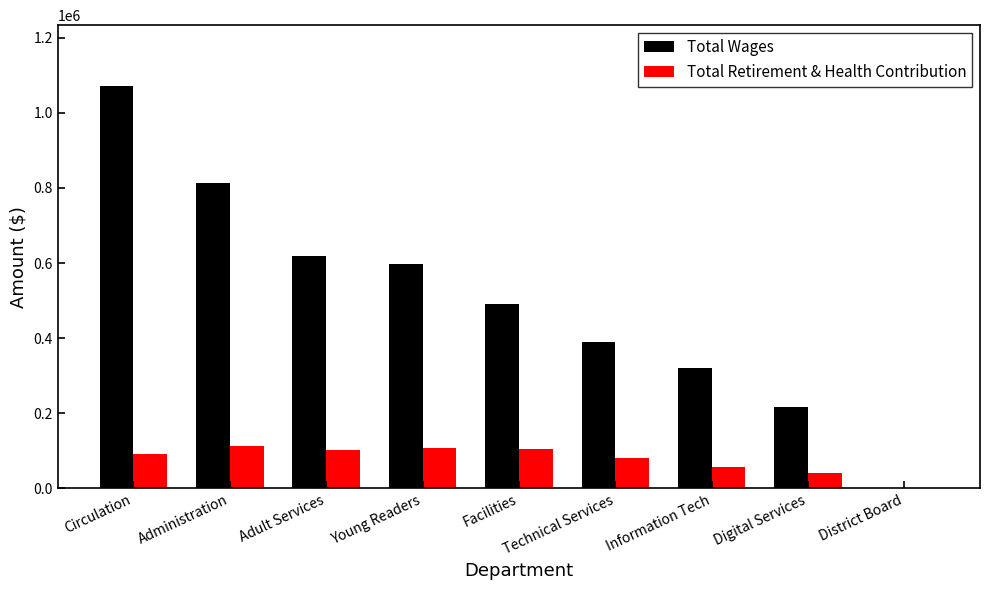

What are all the series names shown in the legend?

Total Wages, Total Retirement & Health Contribution